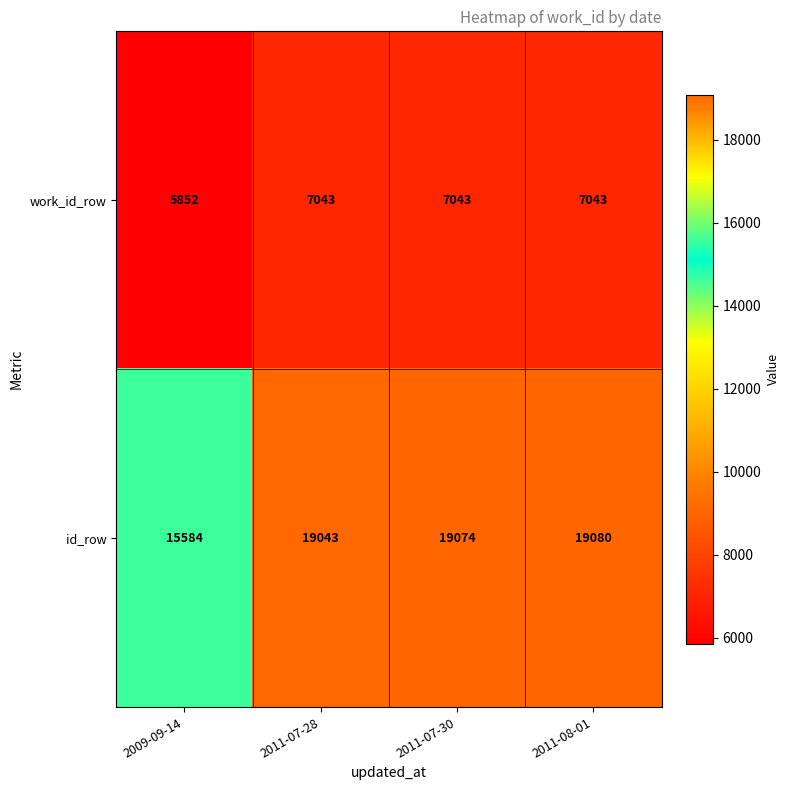

Is it true that work_id_row equals 2354 at 2011-07-28?

False